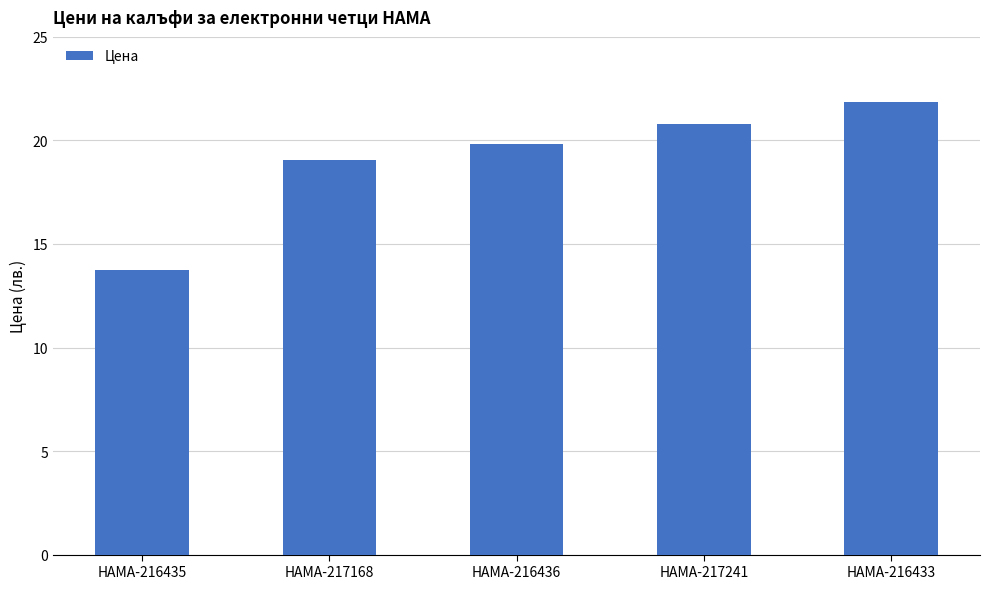

What is the smallest value displayed?

13.8